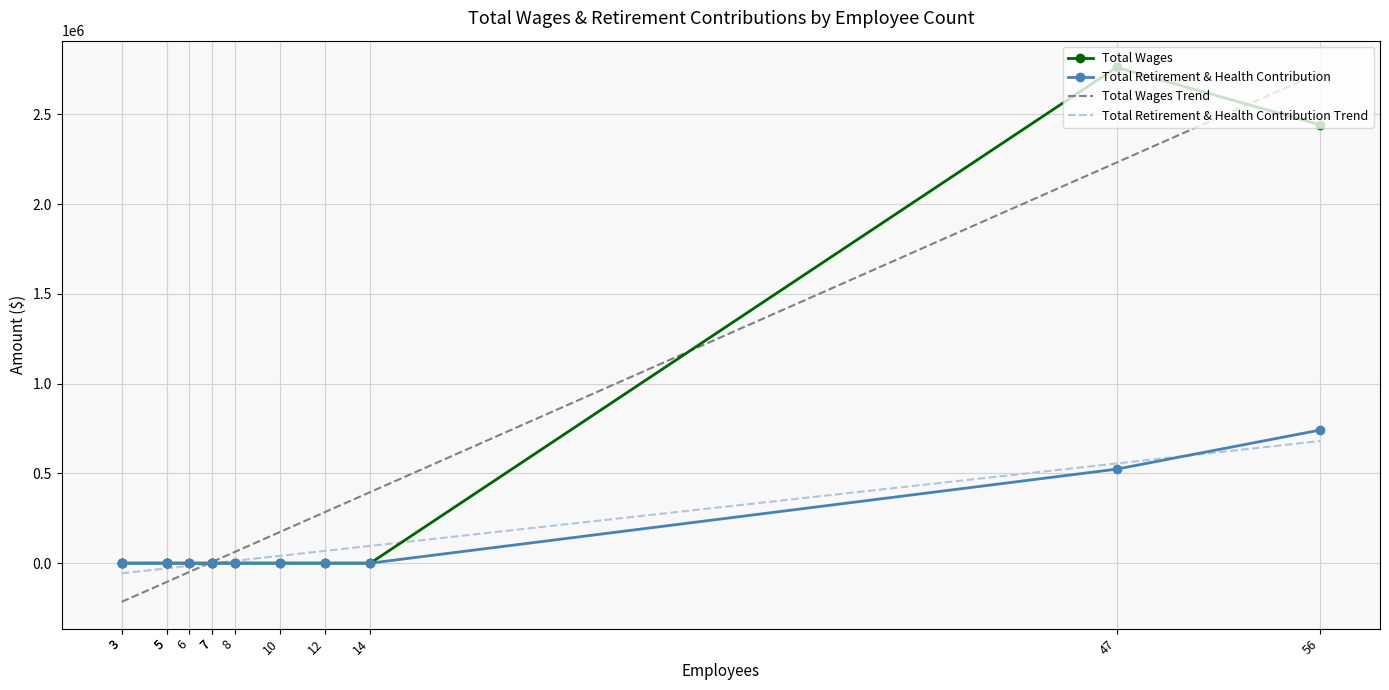

Is this an area chart (filled region under the line)?

No